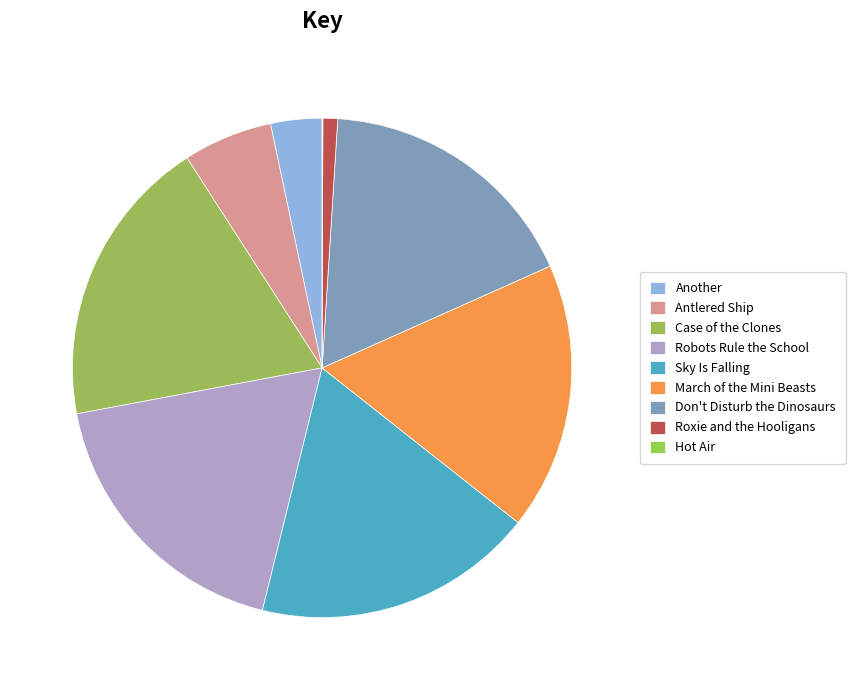

Which slice is the smallest?

Hot Air